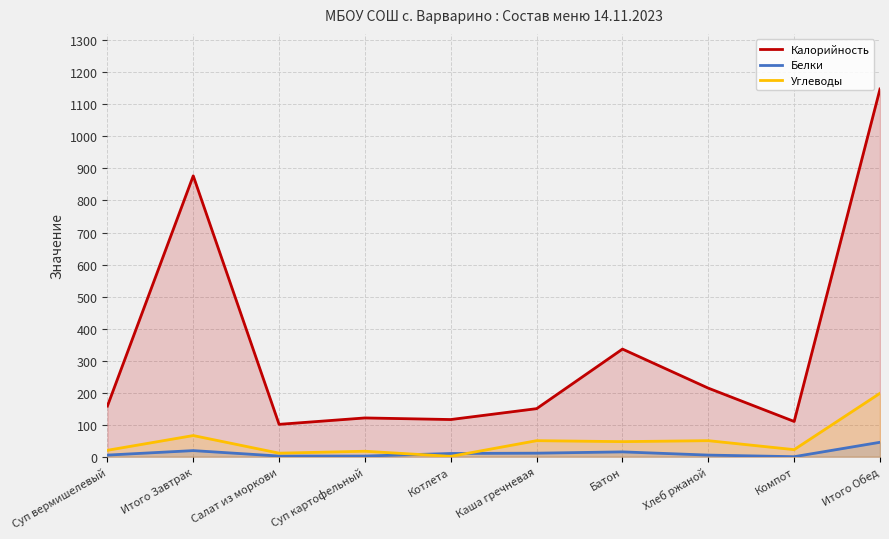

What is the minimum value for Углеводы?

1